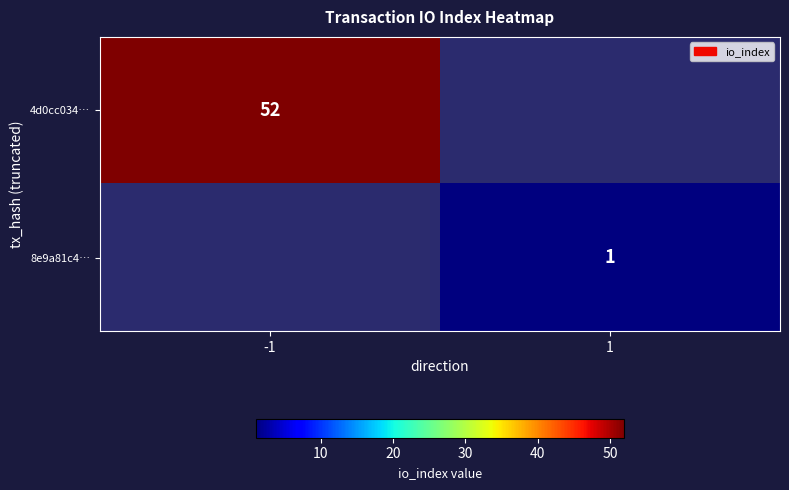

What is the greatest value displayed?

52.0